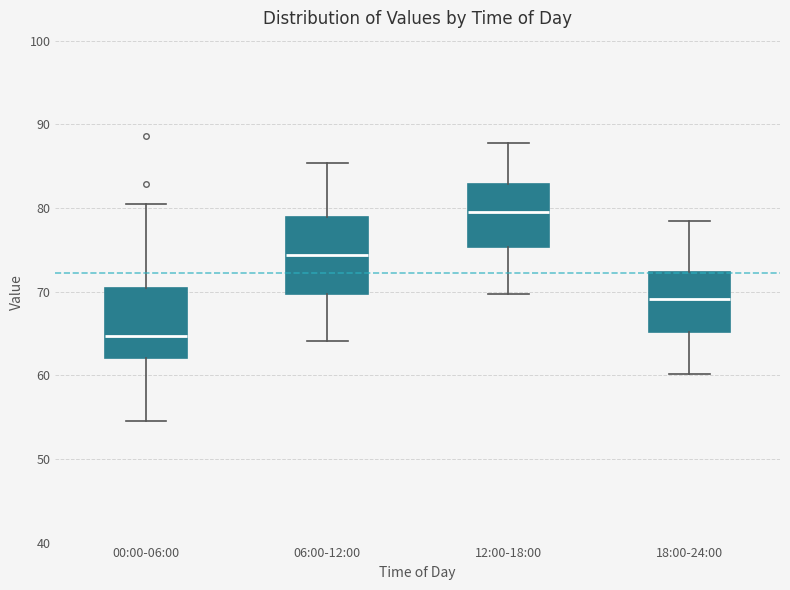

Which box's median line is the highest?

12:00-18:00